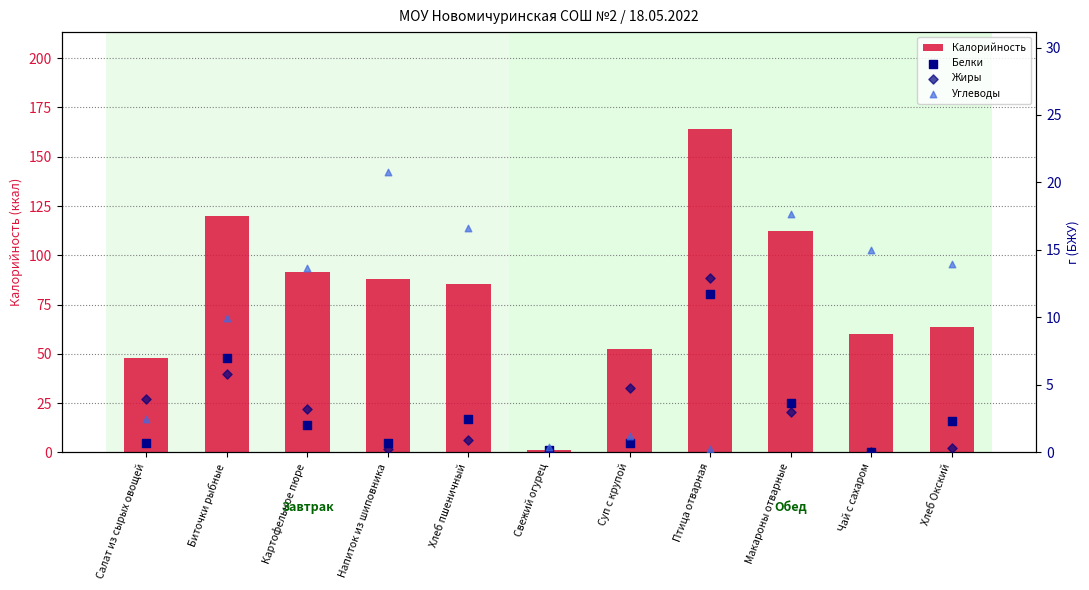

At how many categories does at least one series exceed 23?

10